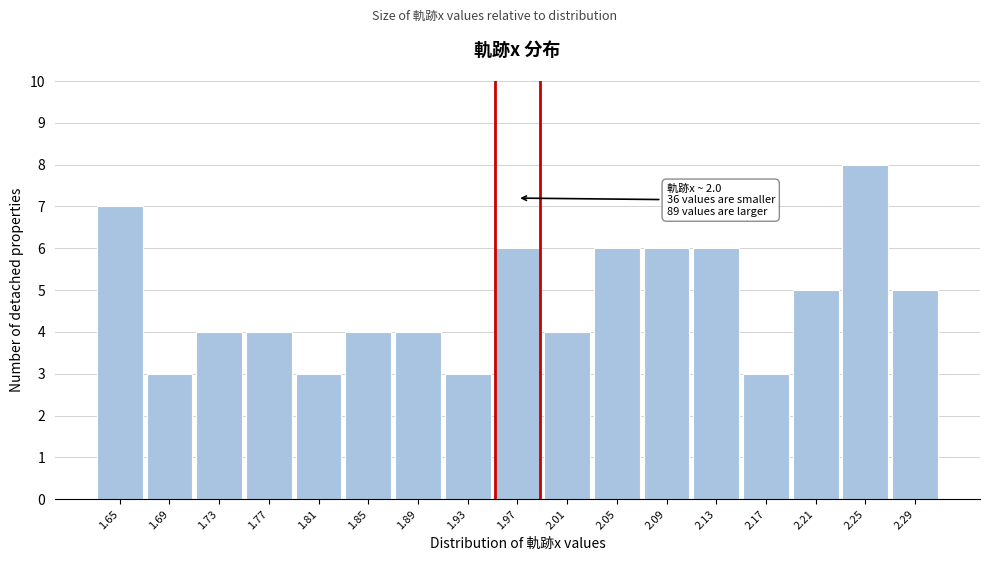

Reading right to left, list all the values displayed in this chart.

5	8	5	3	6	6	6	4	6	3	4	4	3	4	4	3	7